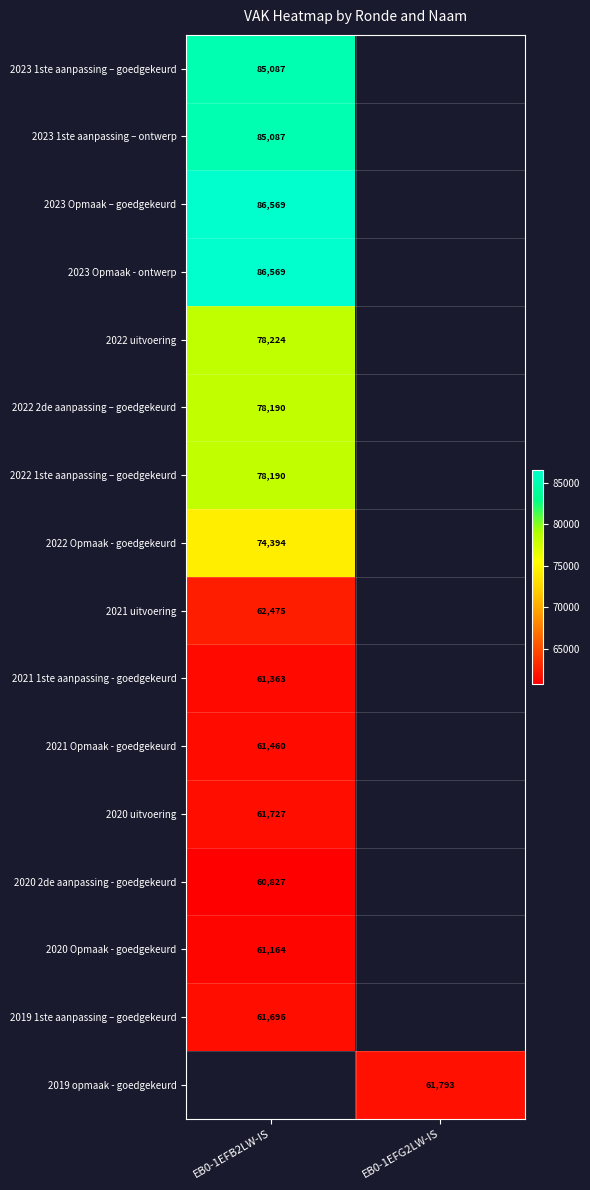

True or false: 2021 Opmaak - goedgekeurd has a value of 23407.9 at EB0-1EFB2LW-IS.

False